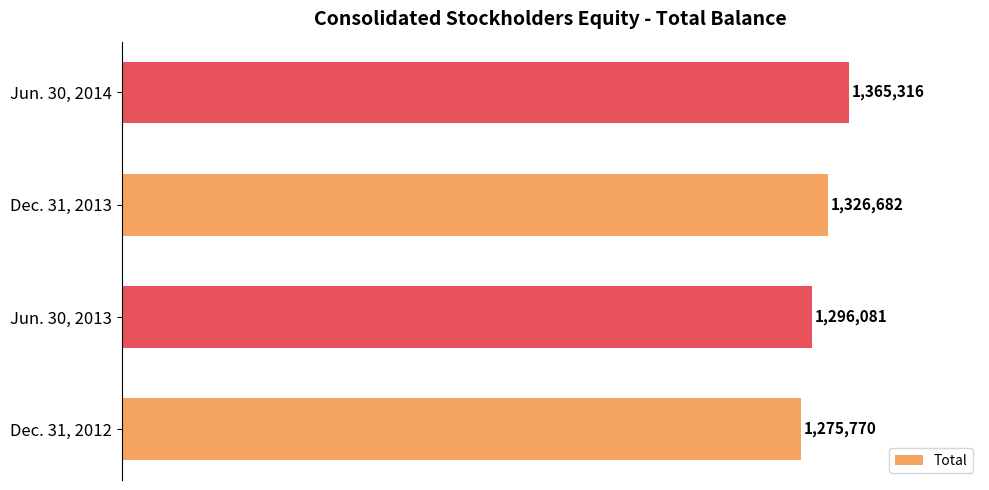

List the labels in order of value, smallest first.

Dec. 31, 2012, Jun. 30, 2013, Dec. 31, 2013, Jun. 30, 2014